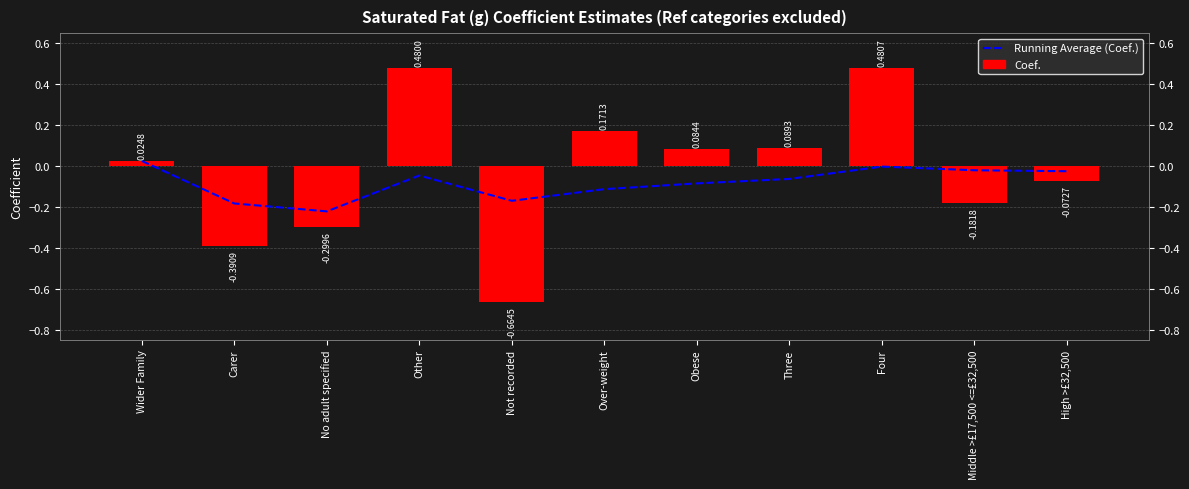

What are all the series names shown in the legend?

Running Average (Coef.), Coef.